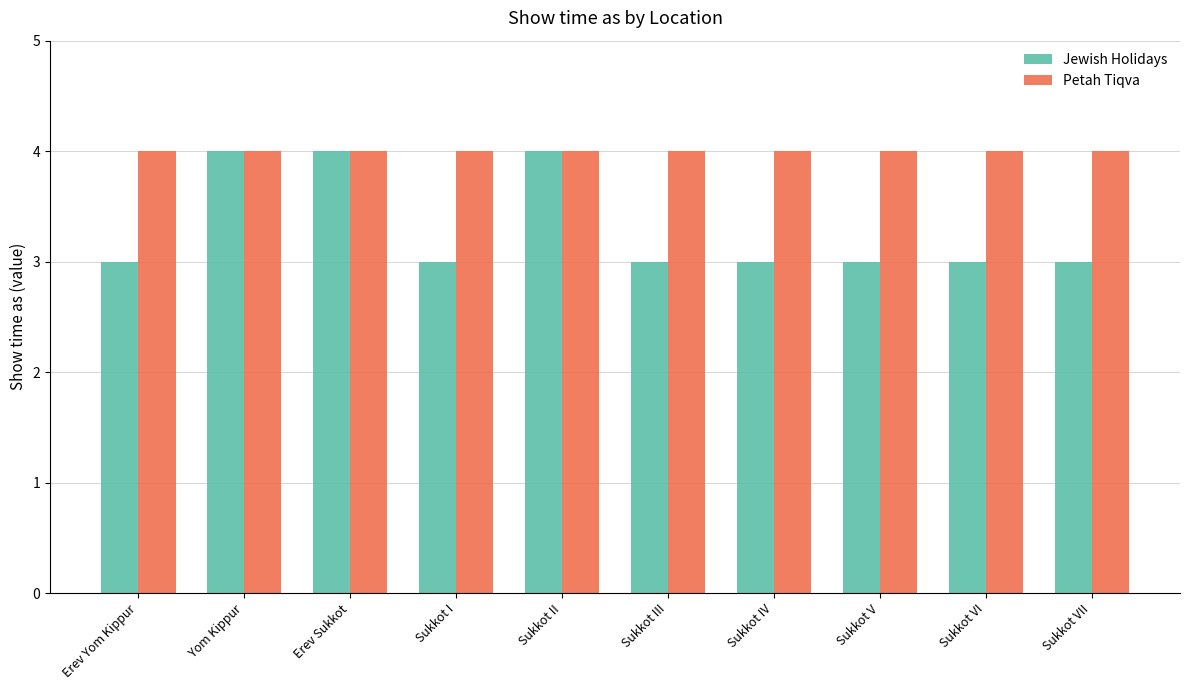

Which series has the largest total across all categories?

Petah Tiqva